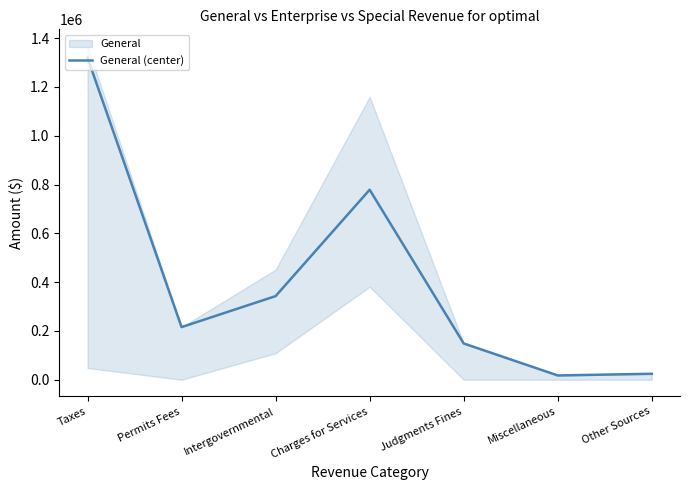

What is the value of the 2nd point from the left?

215743